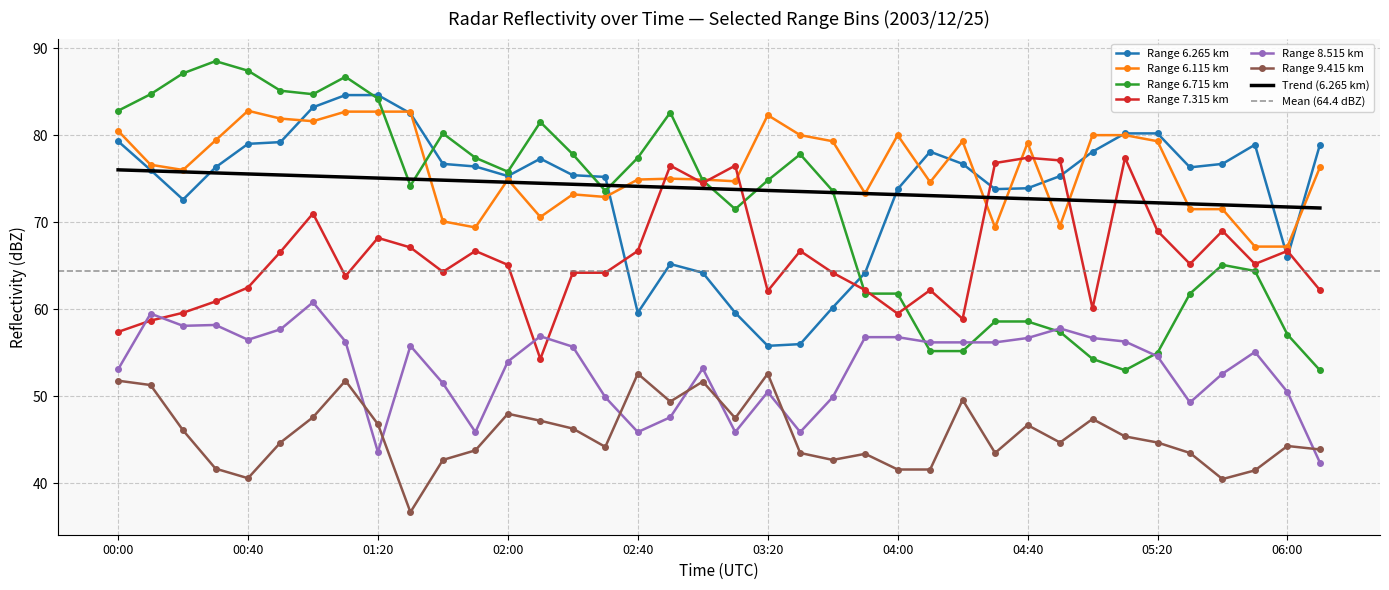

What is the label of the 12th point from the left?

01:50